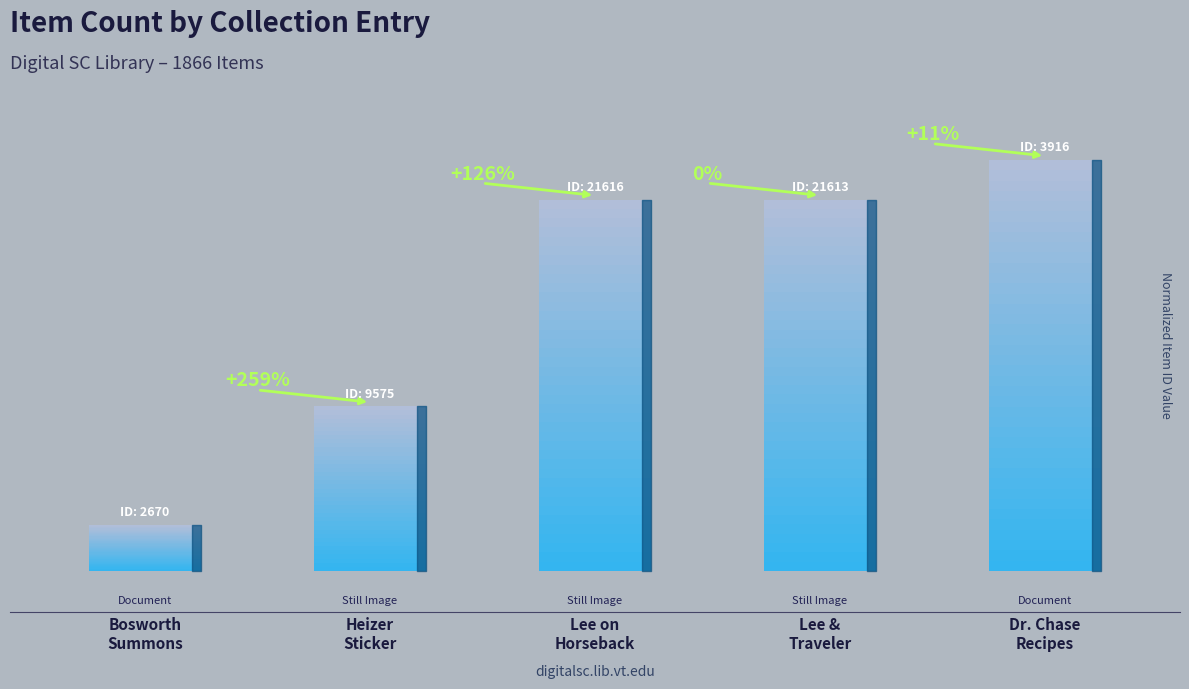

What is the difference between the second highest and minimum values?

79.2